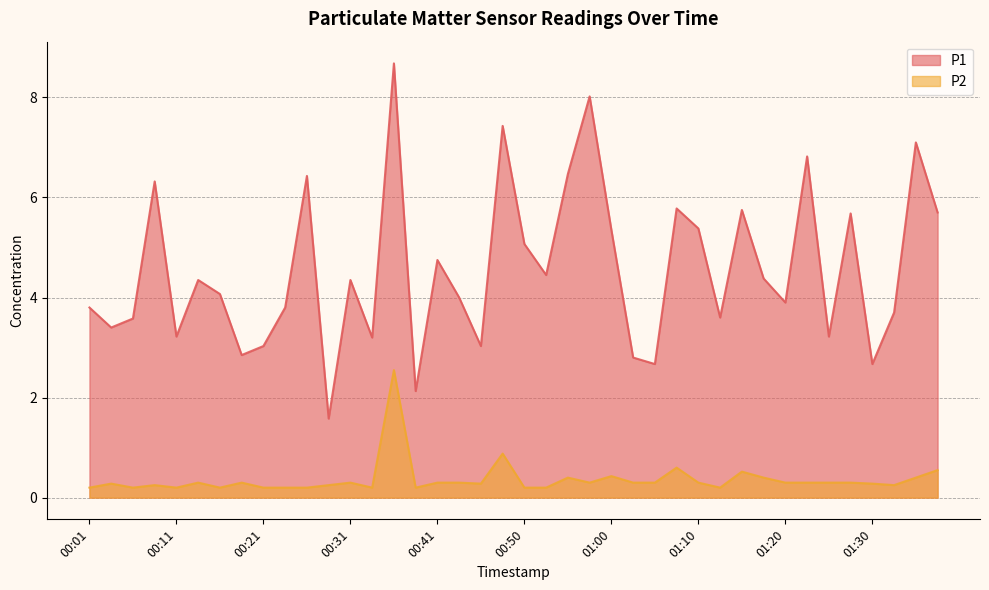

True or false: P1 and P2 cross at least once.

False